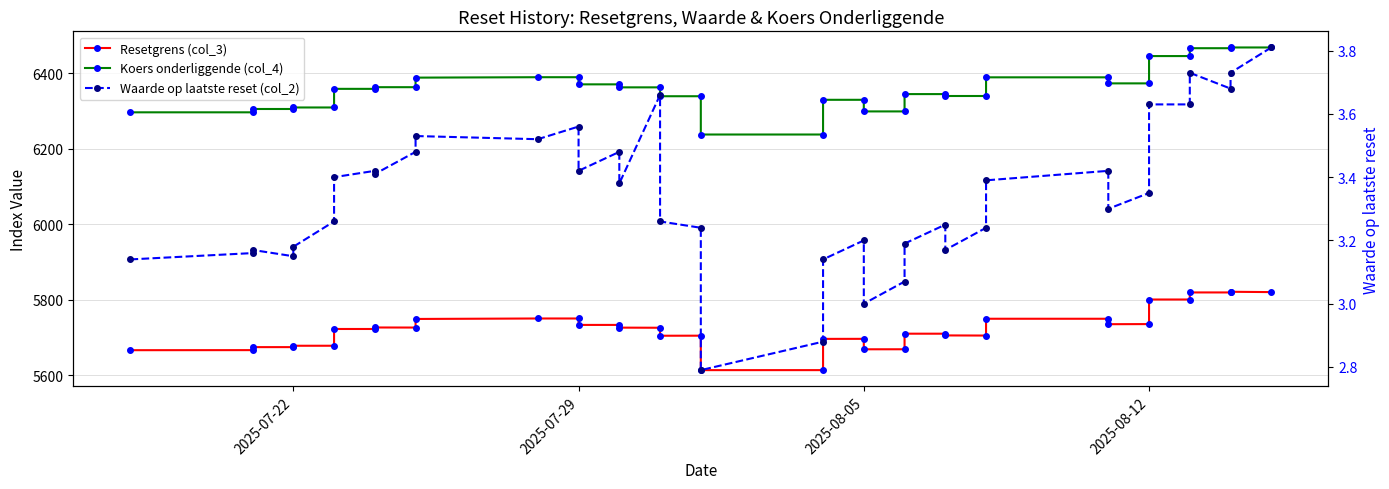

Where is the first local maximum for Resetgrens (col_3)?

2025-07-29